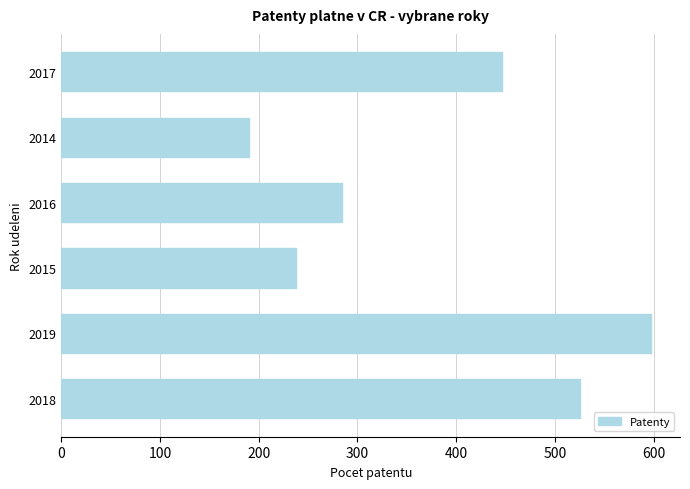

What is the sum of the values at 2014 and 2019?

787